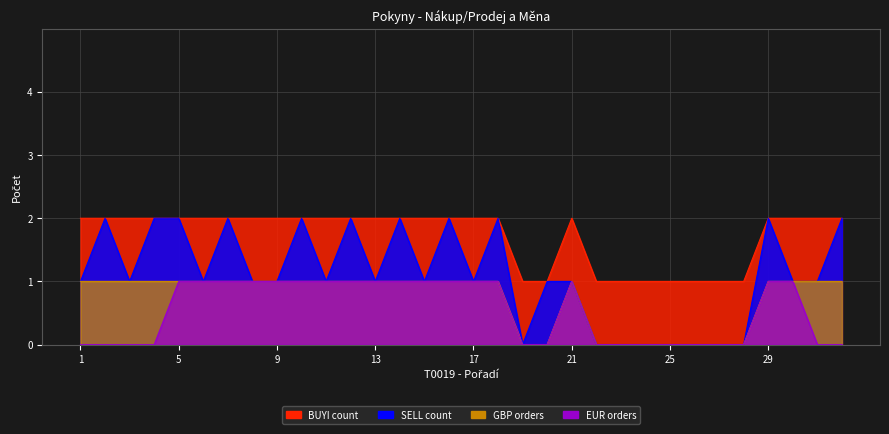

At 11, list the series in order from largest to smallest.

BUYI, EUR, SELL, GBP